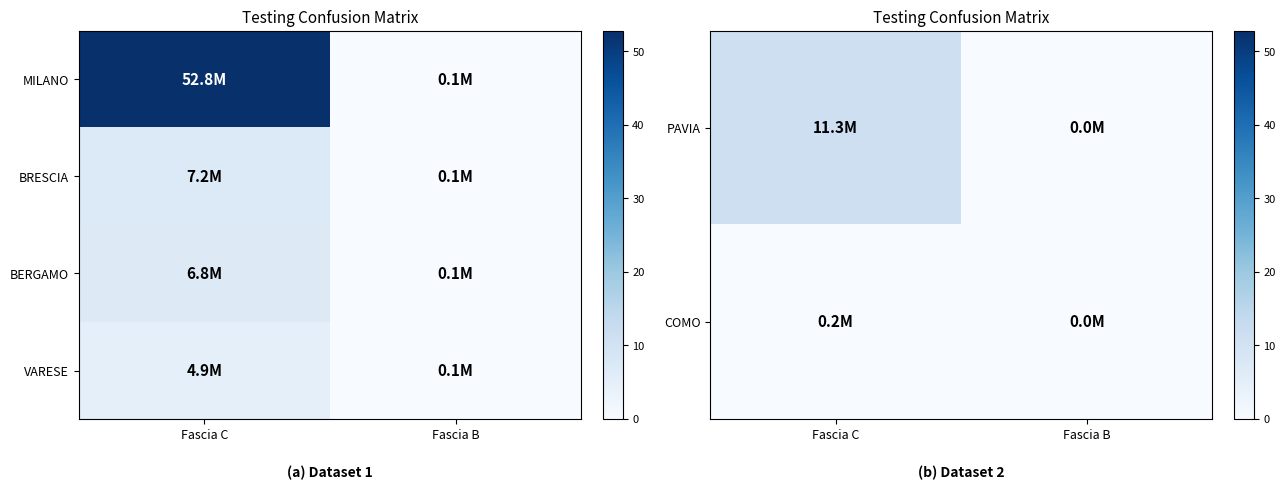

What is the highest value of the BERGAMO series?

6.8